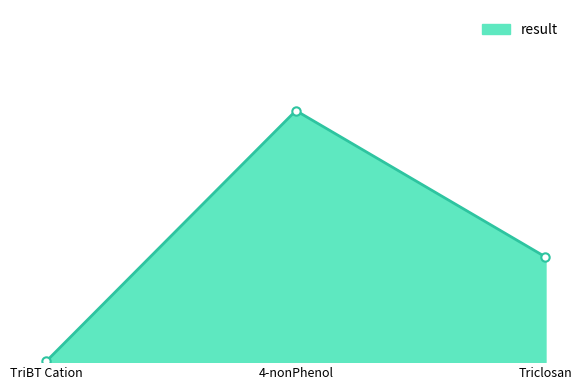

Which category has the lowest value across all series?

TriBT Cation